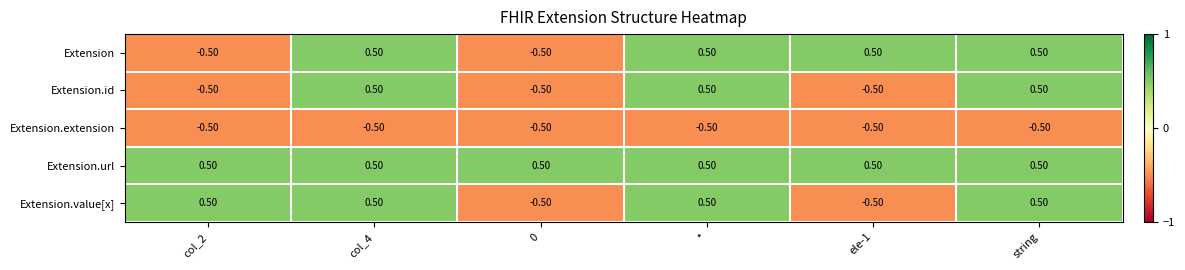

What is the spread (max minus min) of values at ele-1?

1.0